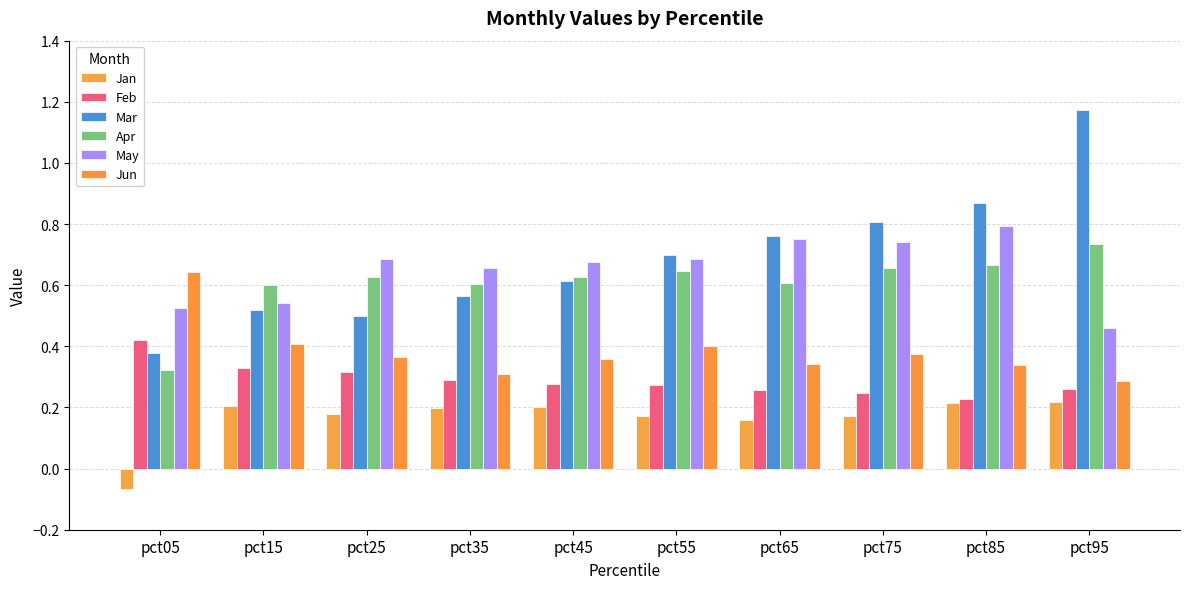

Reading left to right, extract all data points from this chart.

Jan: -0.1	0.2	0.2	0.2	0.2	0.2	0.2	0.2	0.2	0.2
Feb: 0.4	0.3	0.3	0.3	0.3	0.3	0.3	0.2	0.2	0.3
Mar: 0.4	0.5	0.5	0.6	0.6	0.7	0.8	0.8	0.9	1.2
Apr: 0.3	0.6	0.6	0.6	0.6	0.6	0.6	0.7	0.7	0.7
May: 0.5	0.5	0.7	0.7	0.7	0.7	0.8	0.7	0.8	0.5
Jun: 0.6	0.4	0.4	0.3	0.4	0.4	0.3	0.4	0.3	0.3